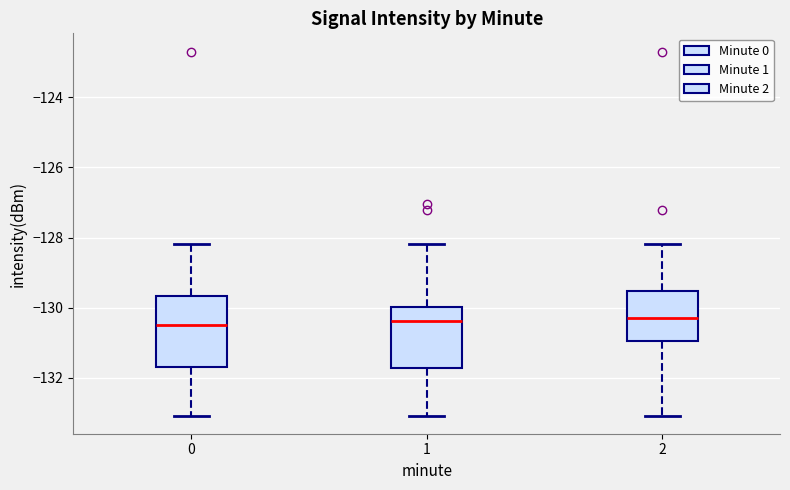

Where does the lower whisker of the box at x = 1 end on the y-axis? The values are not printed on the chart, so give them approximately, as read against the axis.

-133.0